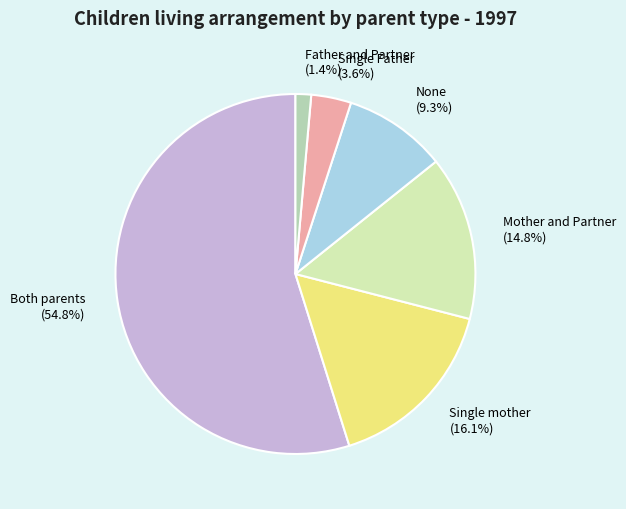

Do Both parents and Single mother together represent more than half of the pie?

Yes